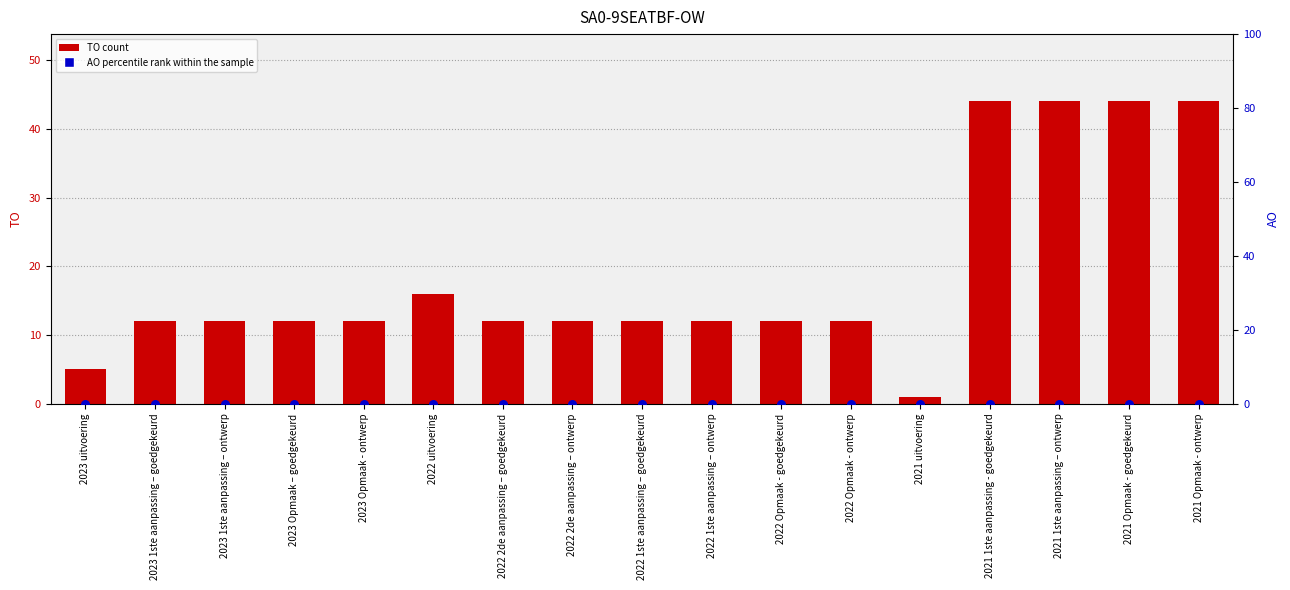

Which series contains the lowest Y value?

AO (percentile rank within sample)